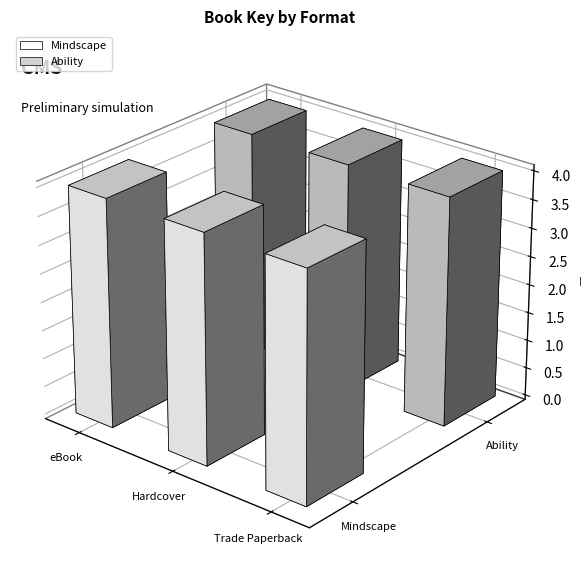

List the series in order of their overall mean, lowest first.

Ability, Mindscape